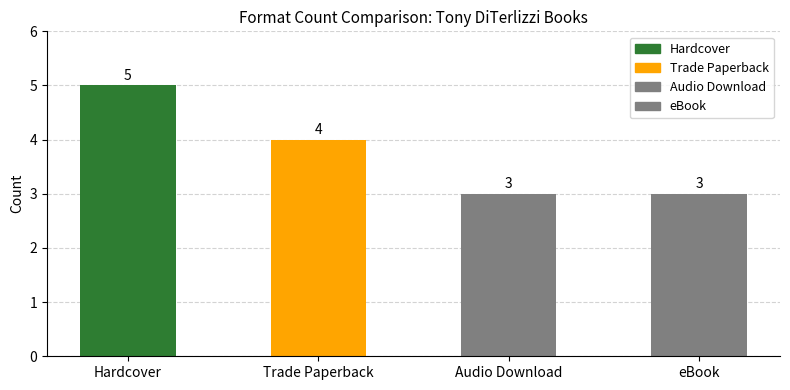

What is the greatest value displayed?

5